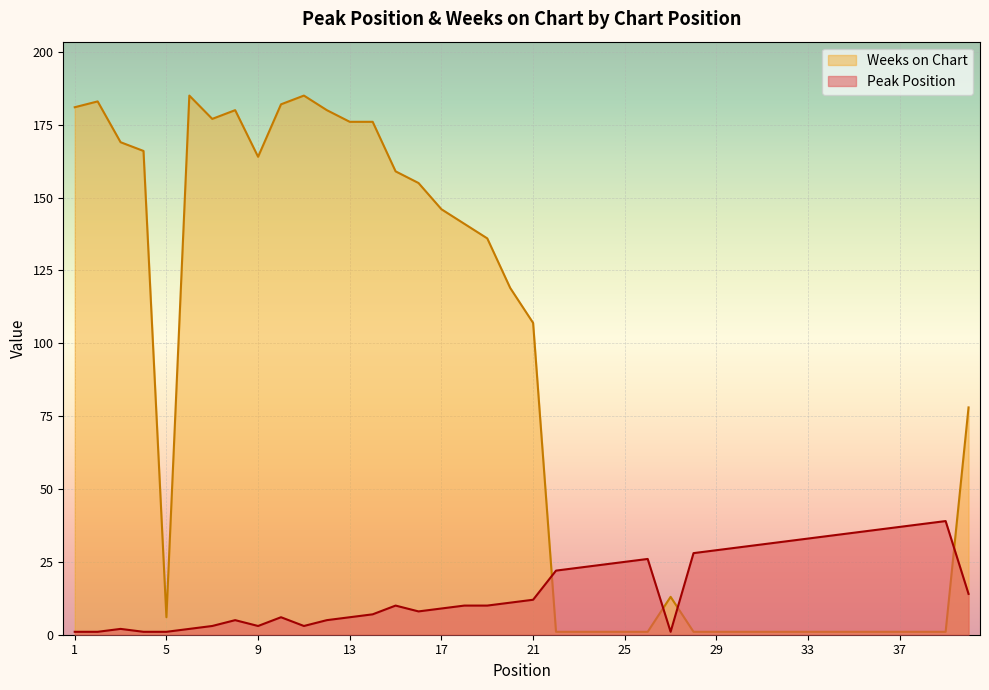

Which series has the largest total across all categories?

Weeks on Chart